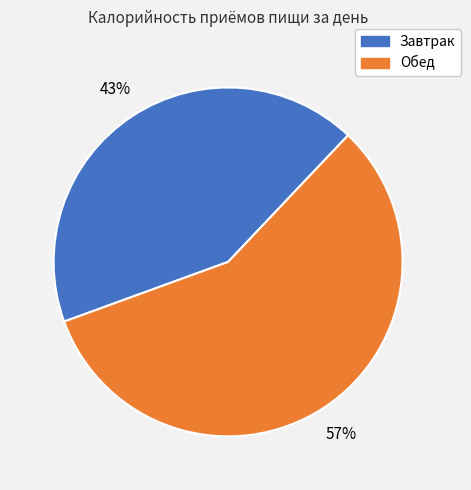

Combined, do Завтрак and Обед account for over 50%?

Yes